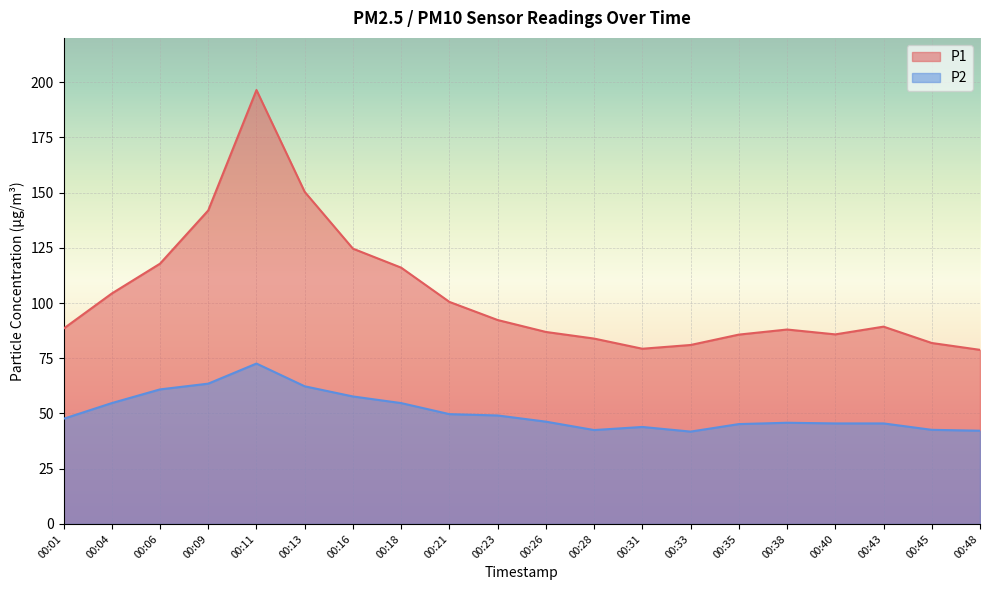

At which category does the chart reach its minimum across all series?

00:33